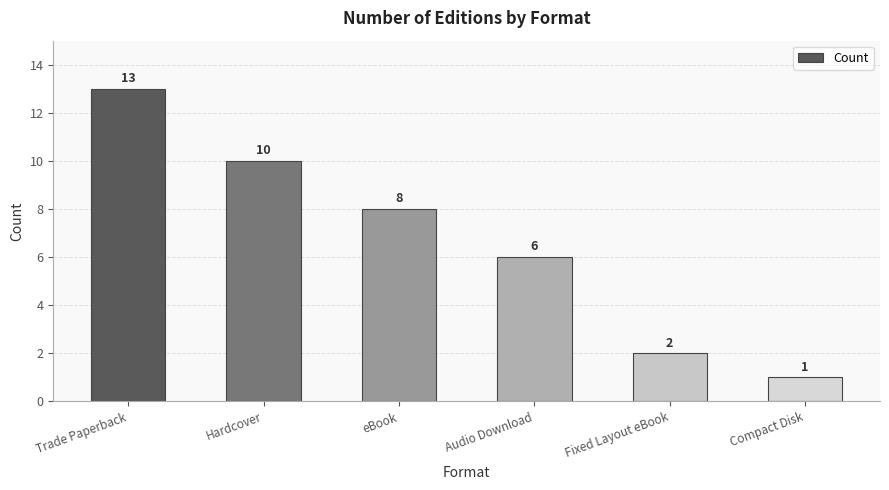

True or false: the data shows 10 at Hardcover.

True